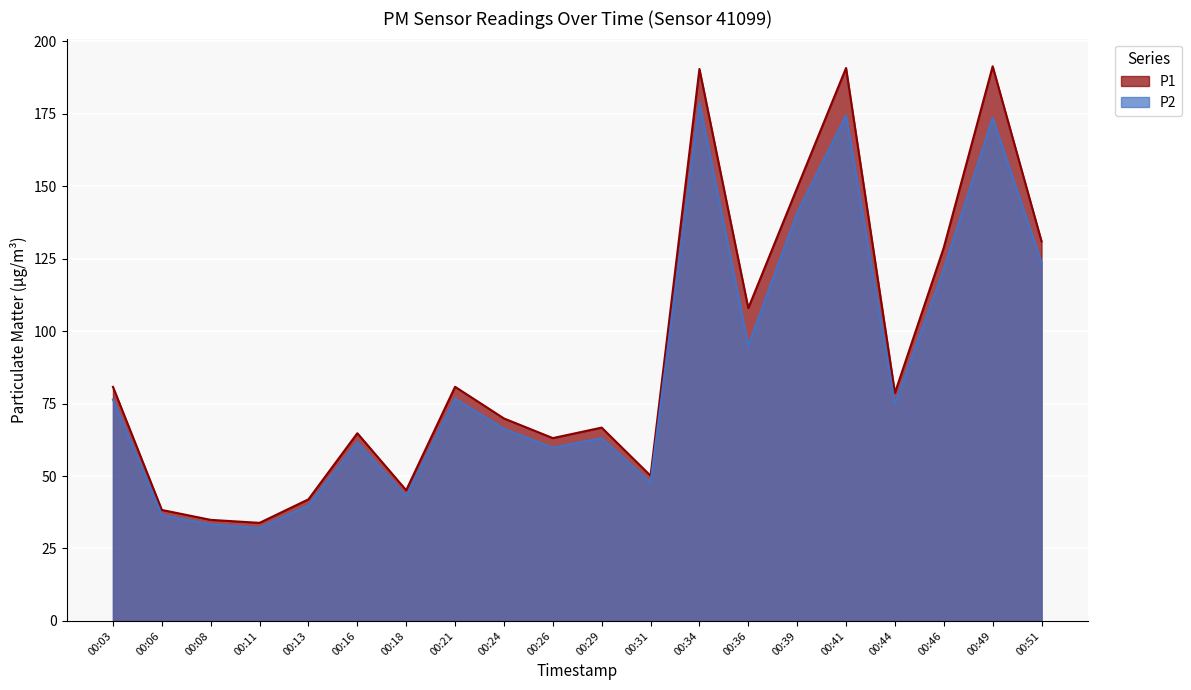

What is the value of the P2 point at the 14th from the left?

95.0